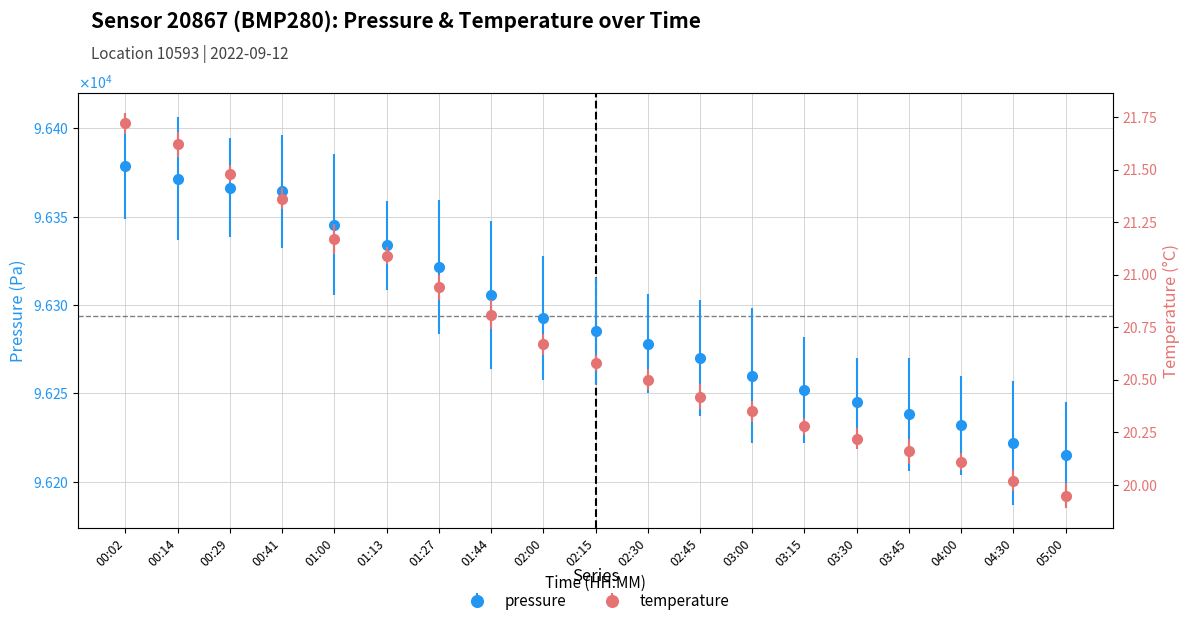

What is the difference between the pressure values at 00:14 and 03:15?

119.4